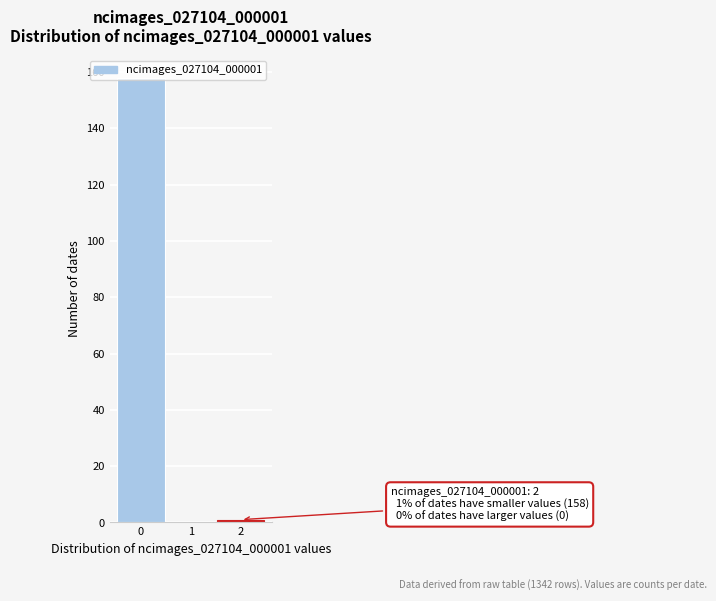

Over which range of the x-axis is the bar tallest?

-0.5 to 0.5